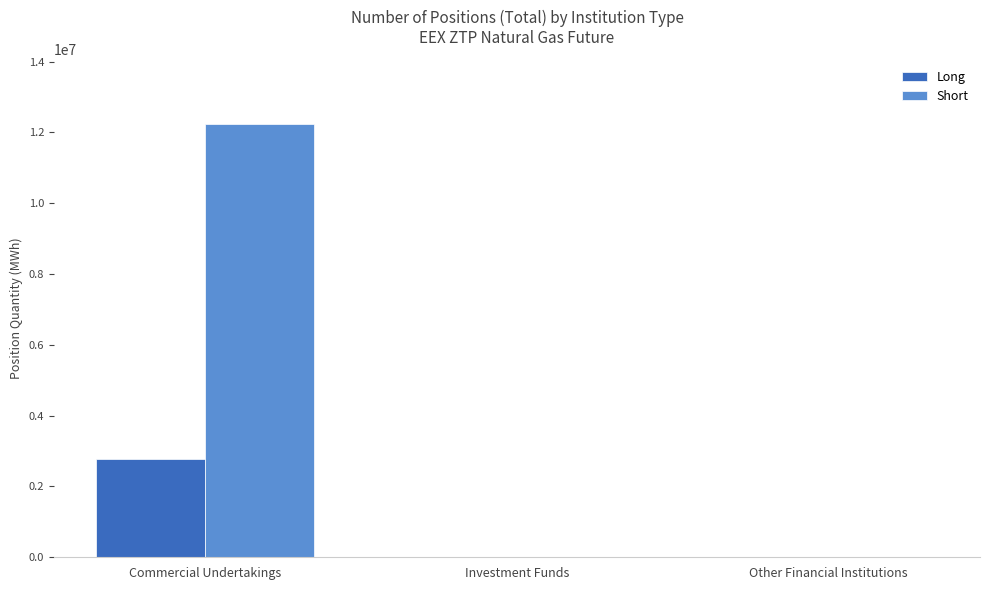

Reading left to right, list all the values displayed in this chart.

Long: Commercial Undertakings=2773185	Investment Funds=0	Other Financial Institutions=0
Short: Commercial Undertakings=12228100	Investment Funds=0	Other Financial Institutions=0